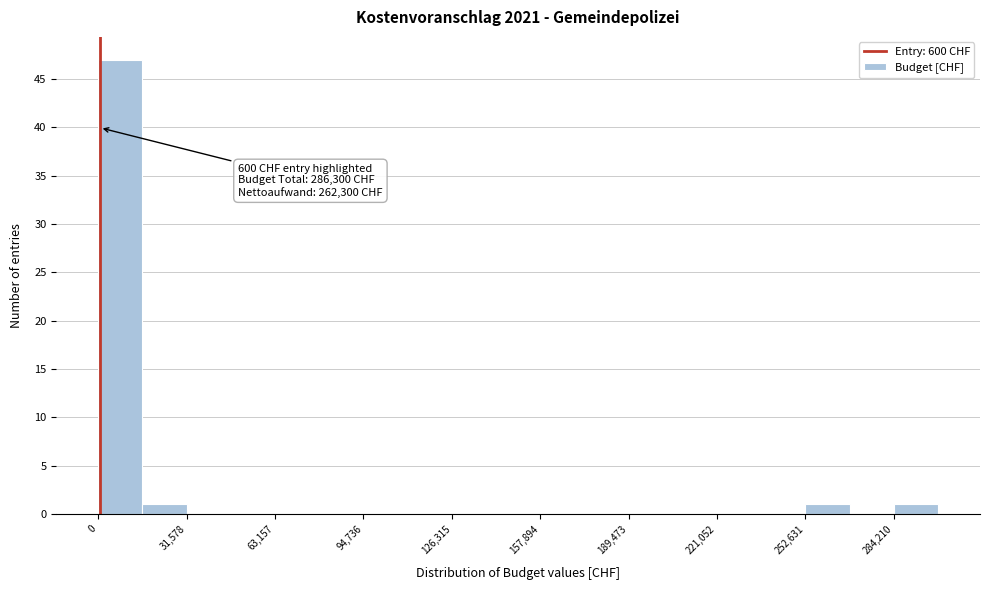

Read against the x-axis, roughly where is the centre of the tallest bar?

10000